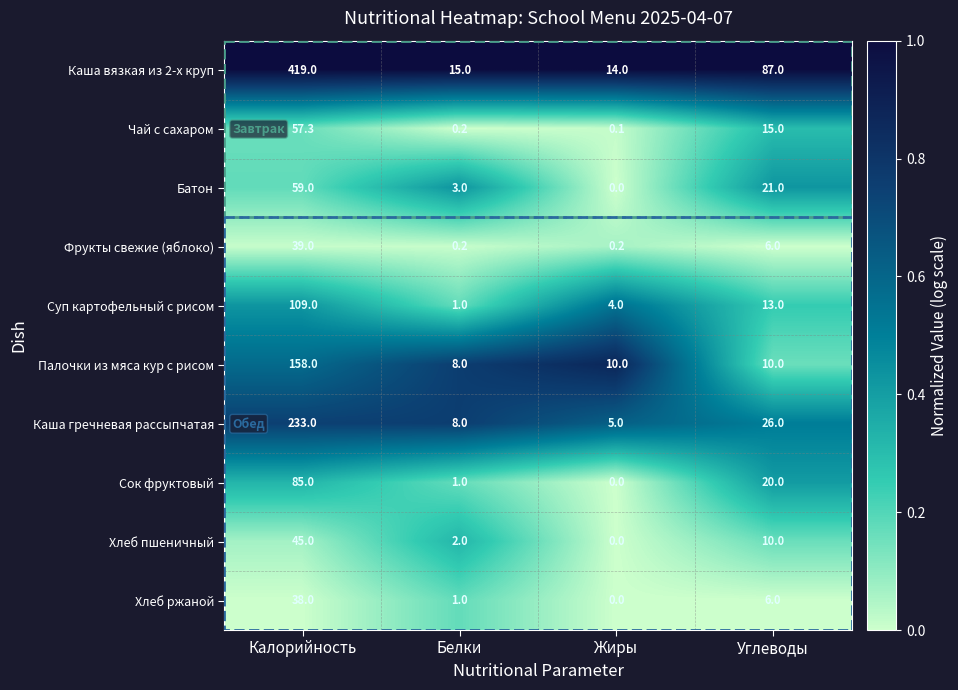

What value does the Каша гречневая рассыпчатая series have at Калорийность?

233.0